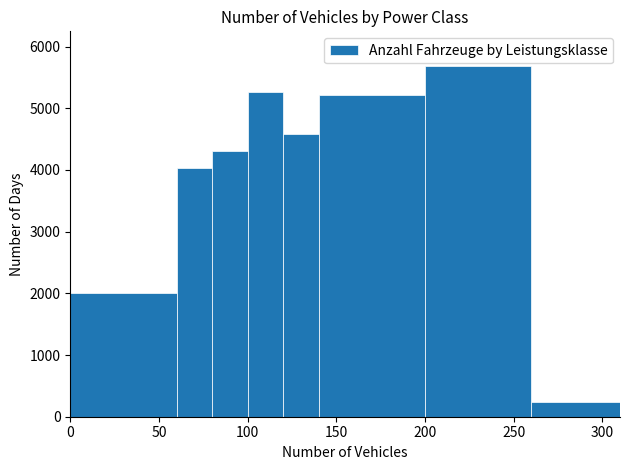

Over which range of the x-axis is the bar tallest?

200 to 260